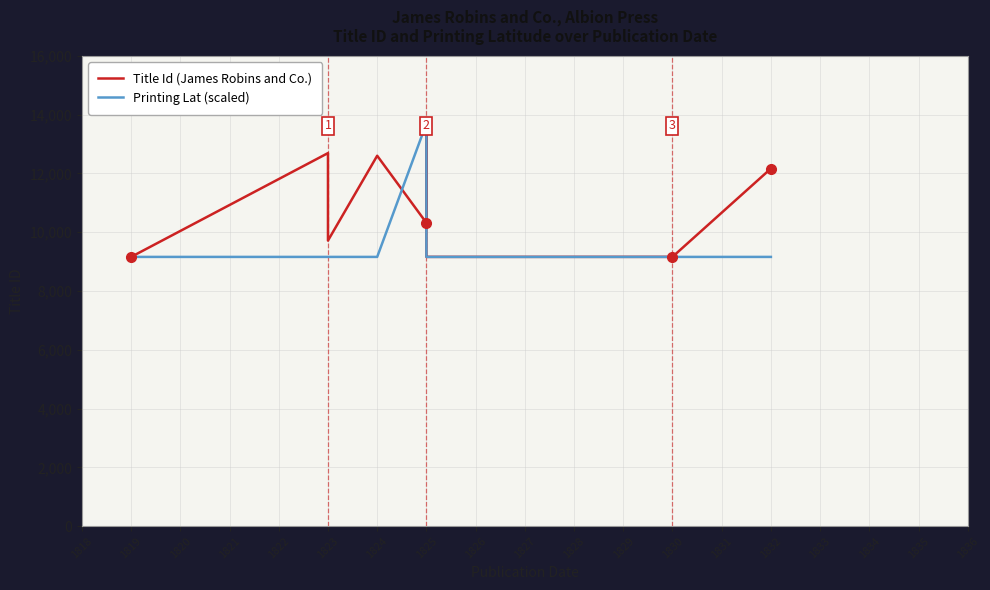

At which category is the sum across all series the highest?

1825